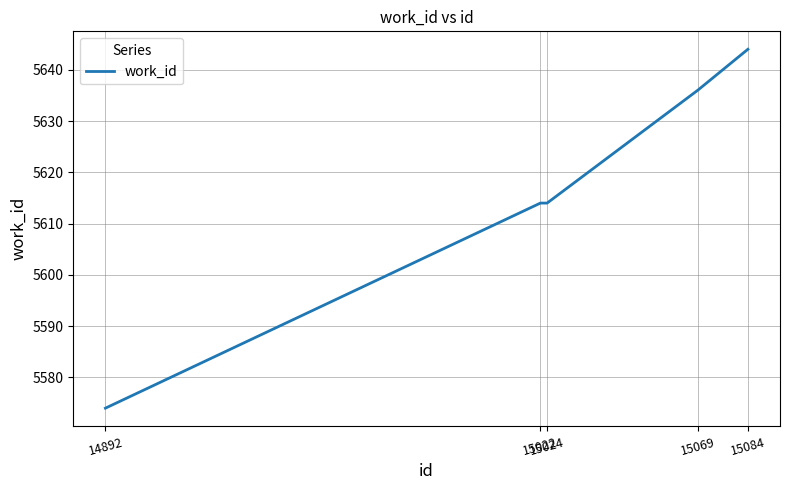

Between 15084 and 15024, which is larger?

15084